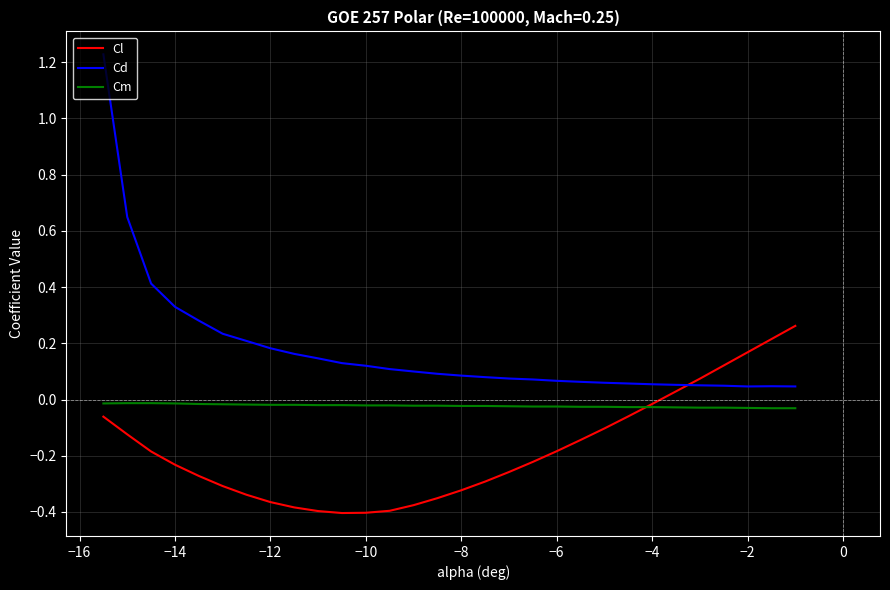

Rank the series by their maximum value, from highest to lowest.

Cd, Cl, Cm